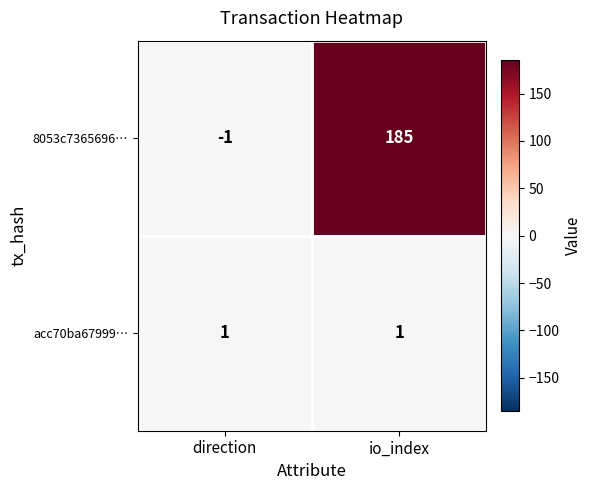

Which series has the largest total across all categories?

8053c7365696…